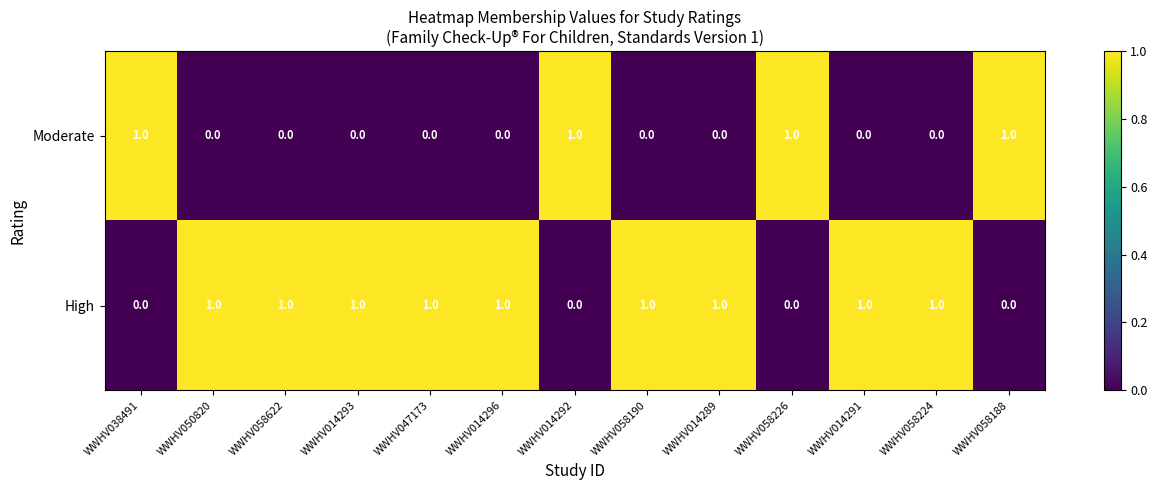

The High series shows 1 at WWHV014296. True or false?

True